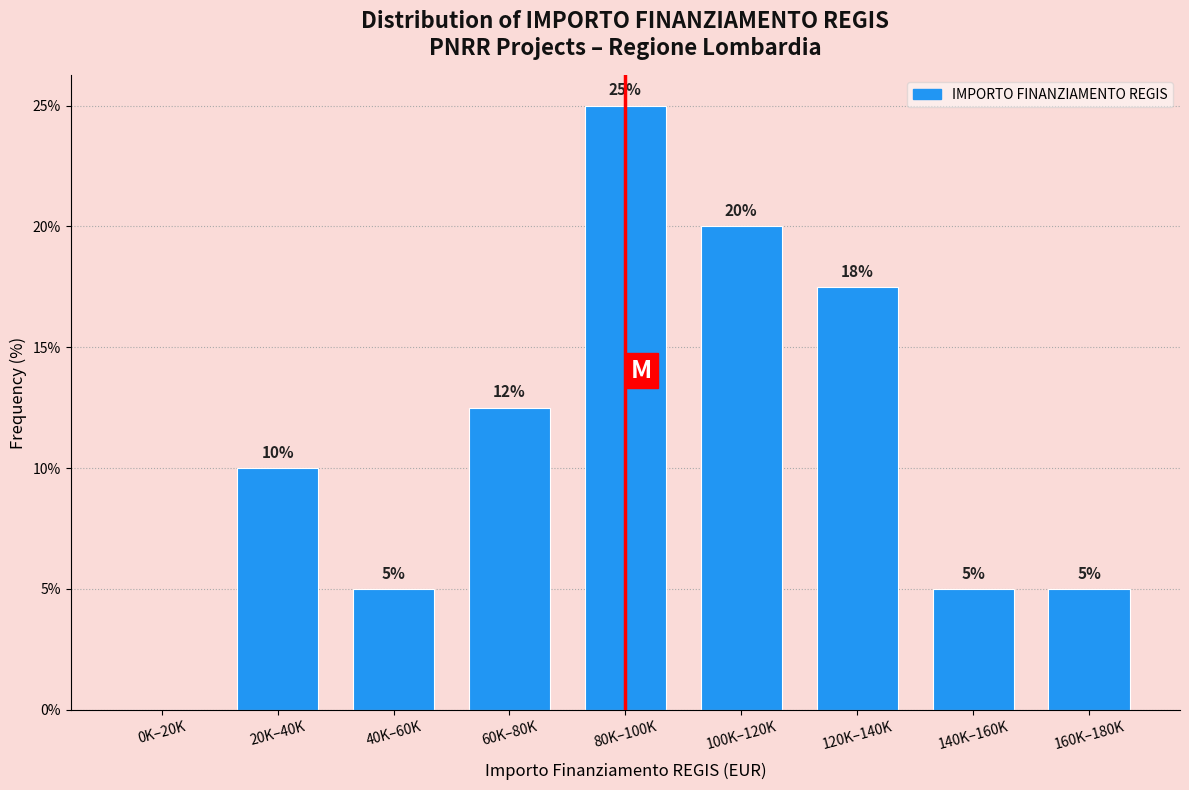

True or false: the data shows 12.5 at 60K–80K.

True